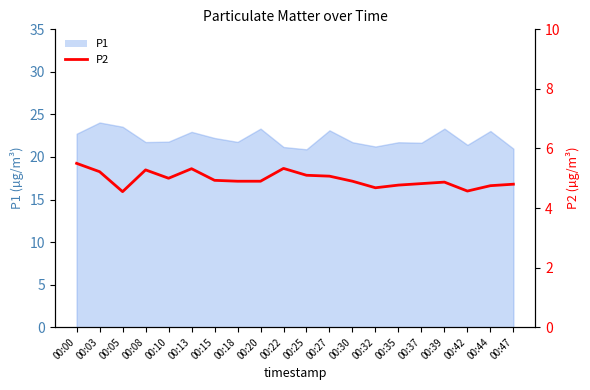

What is the value of the 1st point from the left?

5.5